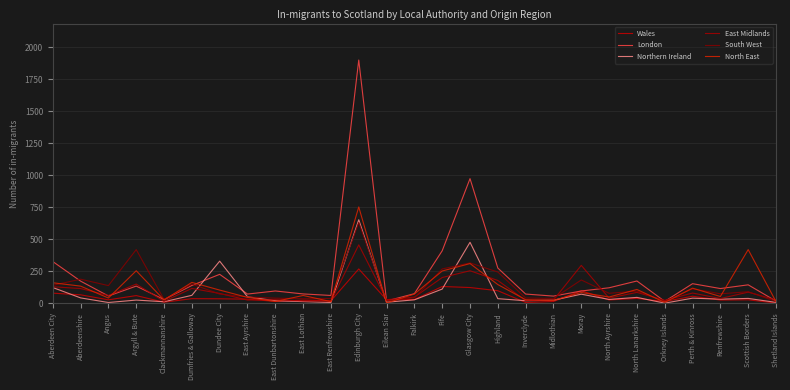

In London, how many points are higher than both neighbors (excluding endpoints)?

8